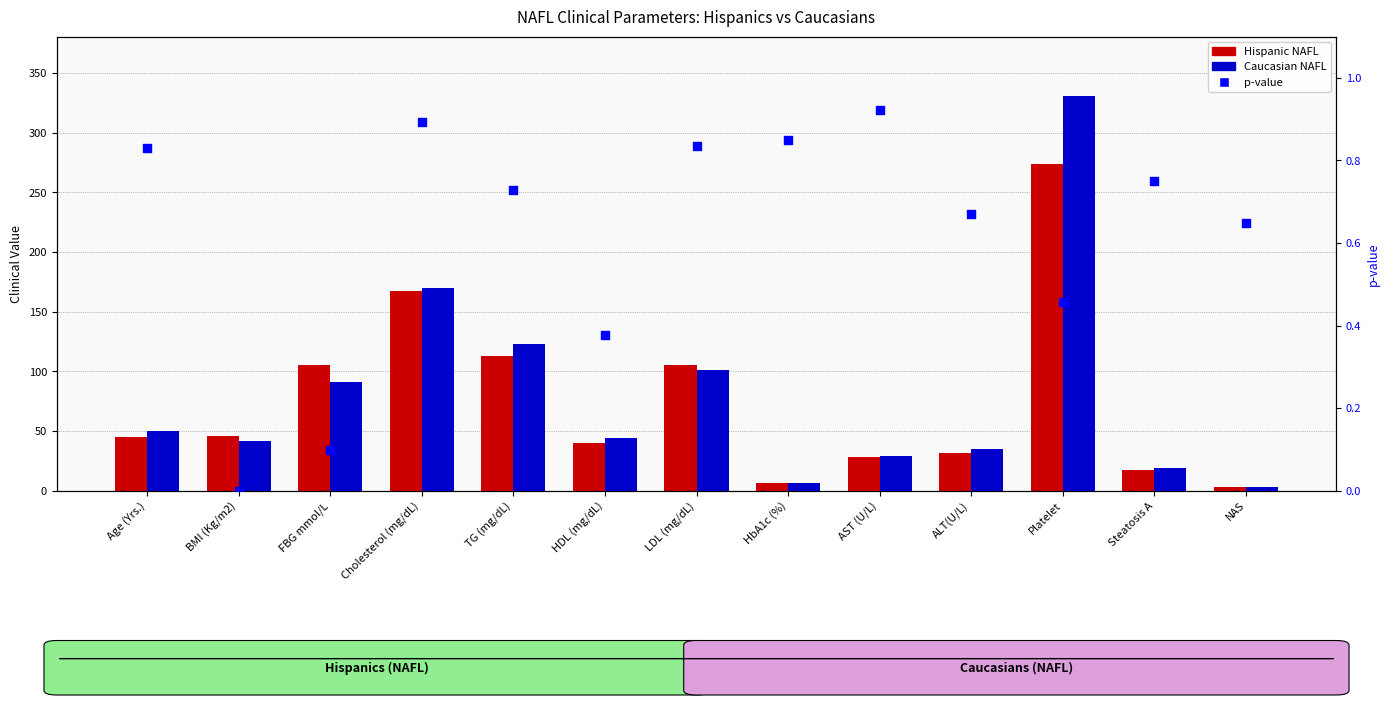

Which series contains the highest Y value?

Caucasian NAFL